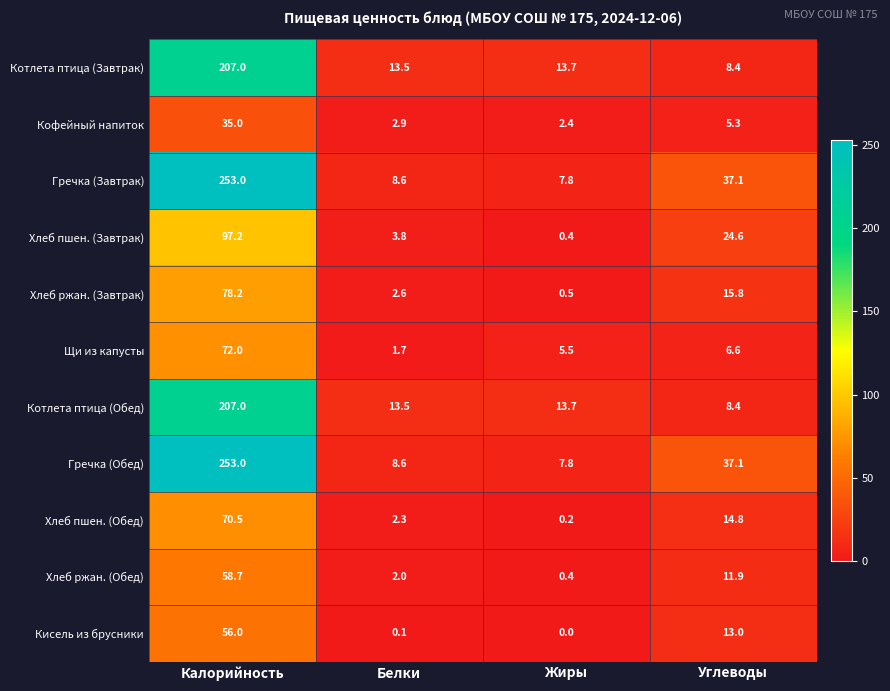

List the labels in order of Хлеб пшен. (Завтрак) value, largest first.

Калорийность, Углеводы, Белки, Жиры